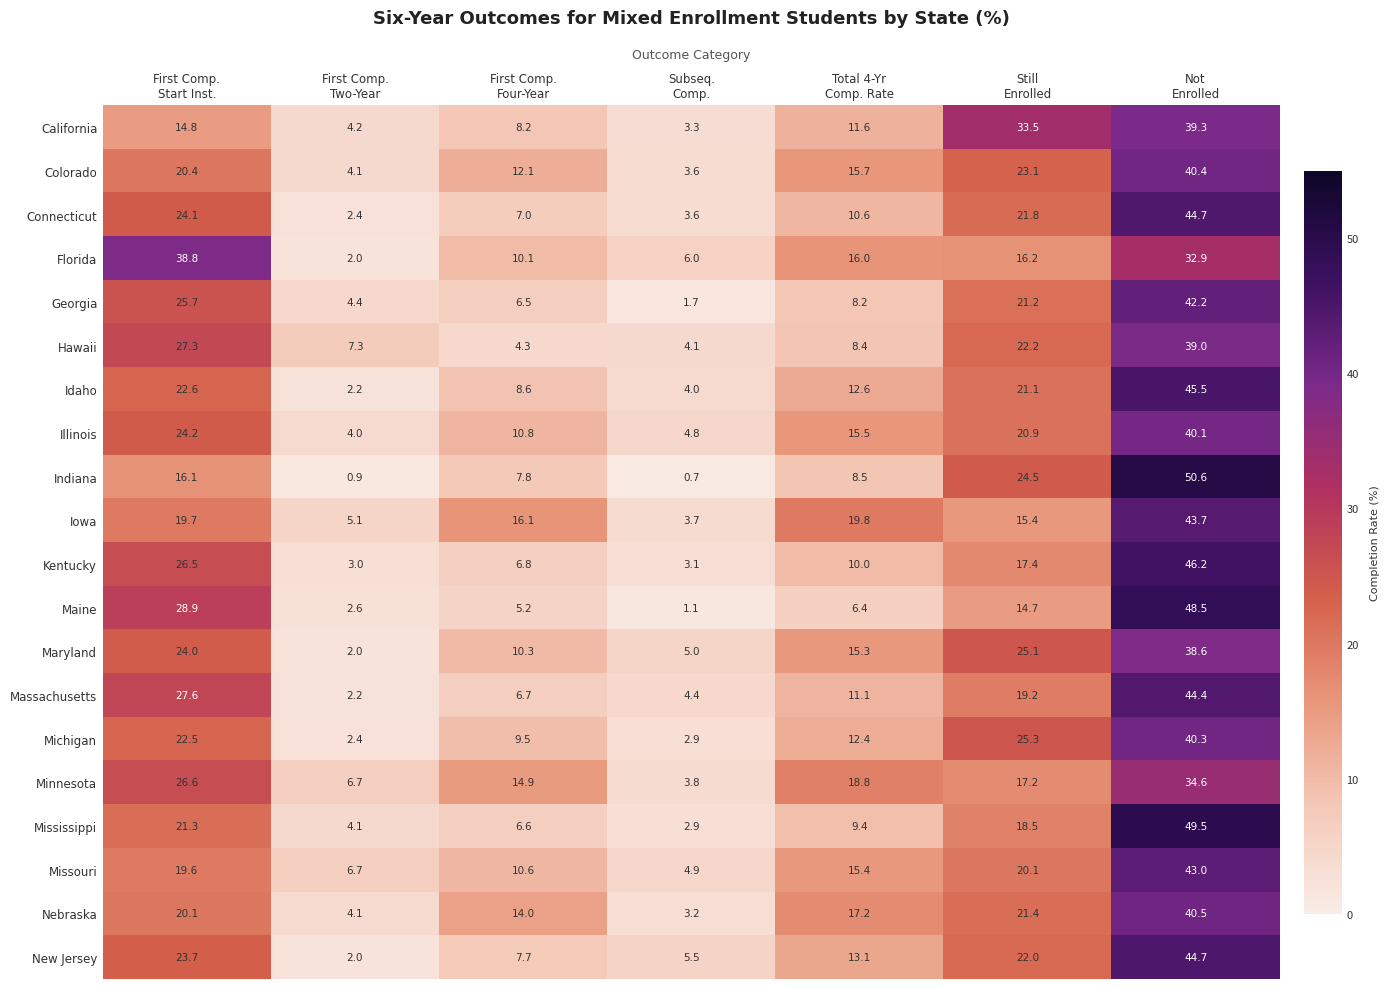

Which series has the largest range (max minus min)?

Indiana